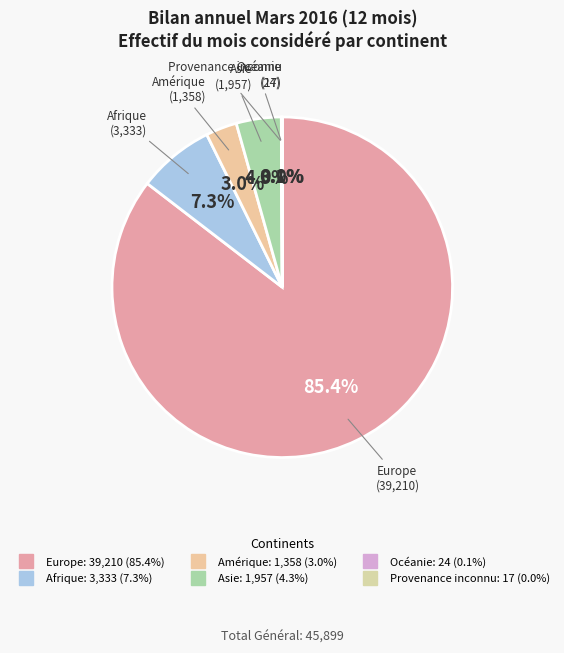

Which category has the biggest portion of the pie?

Europe